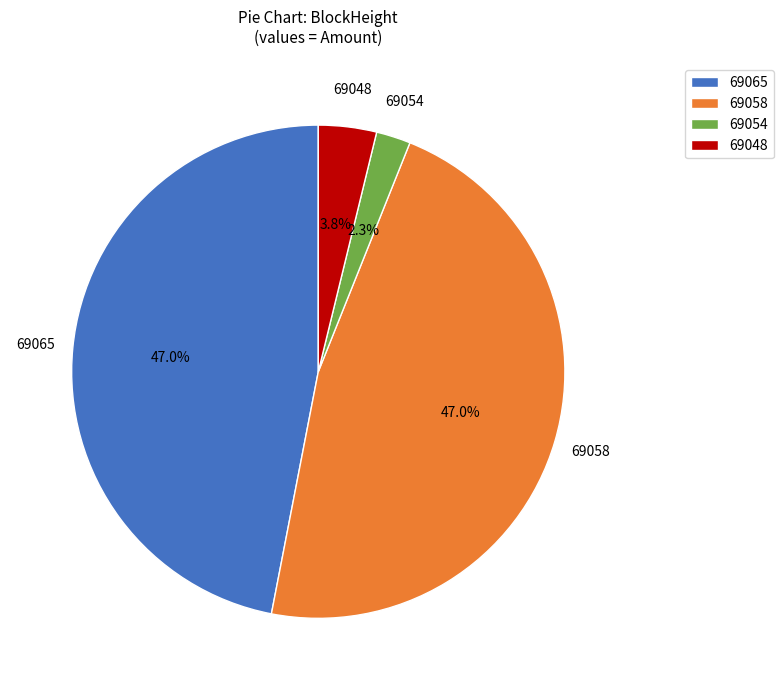

Which category has the smallest portion of the pie?

69054